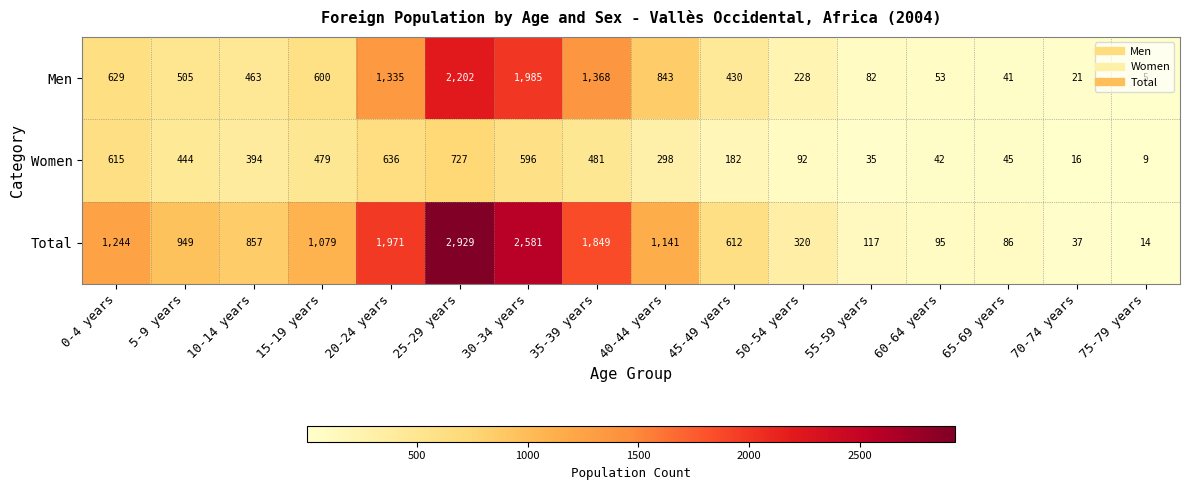

At 30-34 years, list the series in order from largest to smallest.

Total, Men, Women